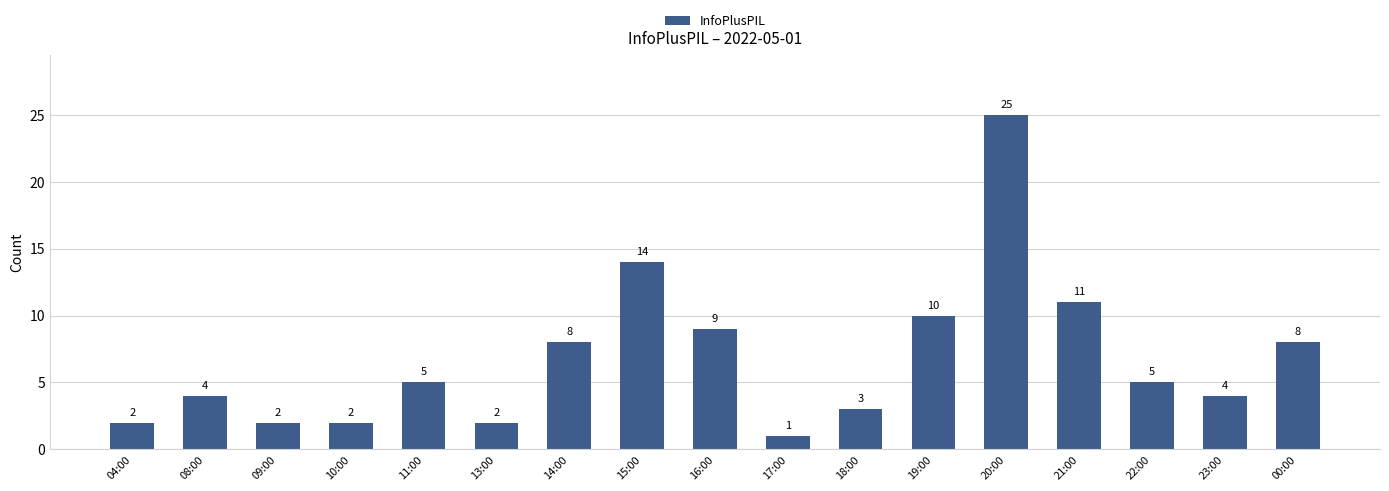

At which category does the chart reach its peak across all series?

20:00